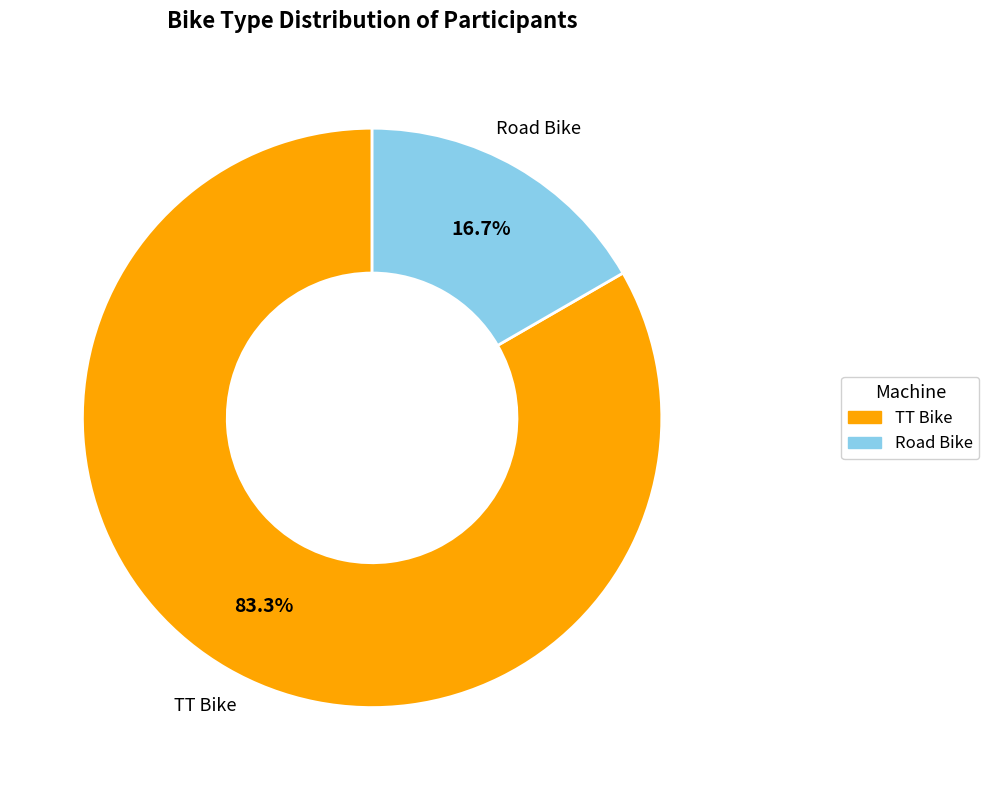

How many segments does this pie chart have?

2